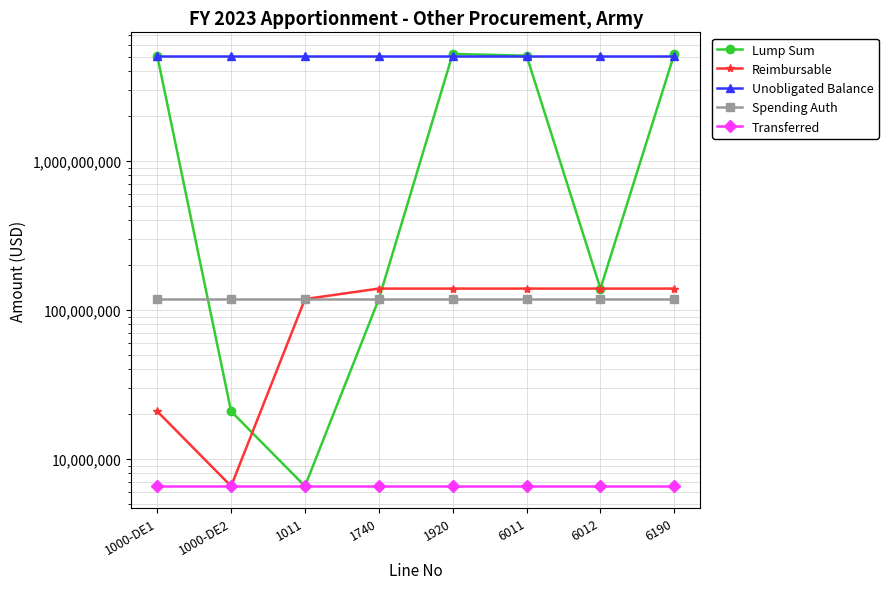

Which has a higher value, 1000-DE2 or 6012?

6012